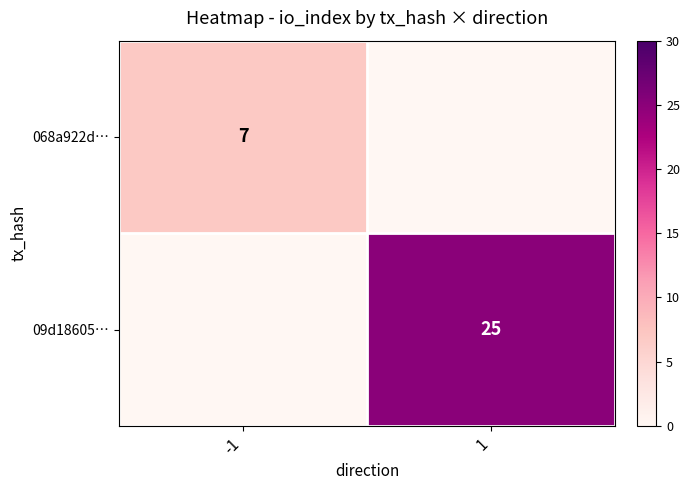

True or false: 09d18605… has a value of 43 at 1.

False